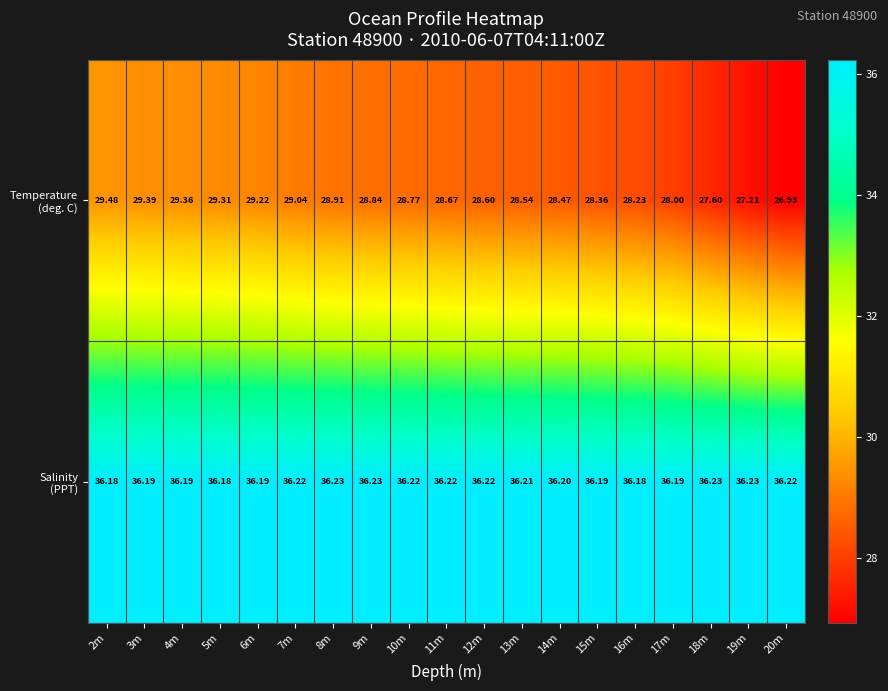

List the series in order of their overall mean, highest first.

Salinity (PPT), Temperature (deg. C)